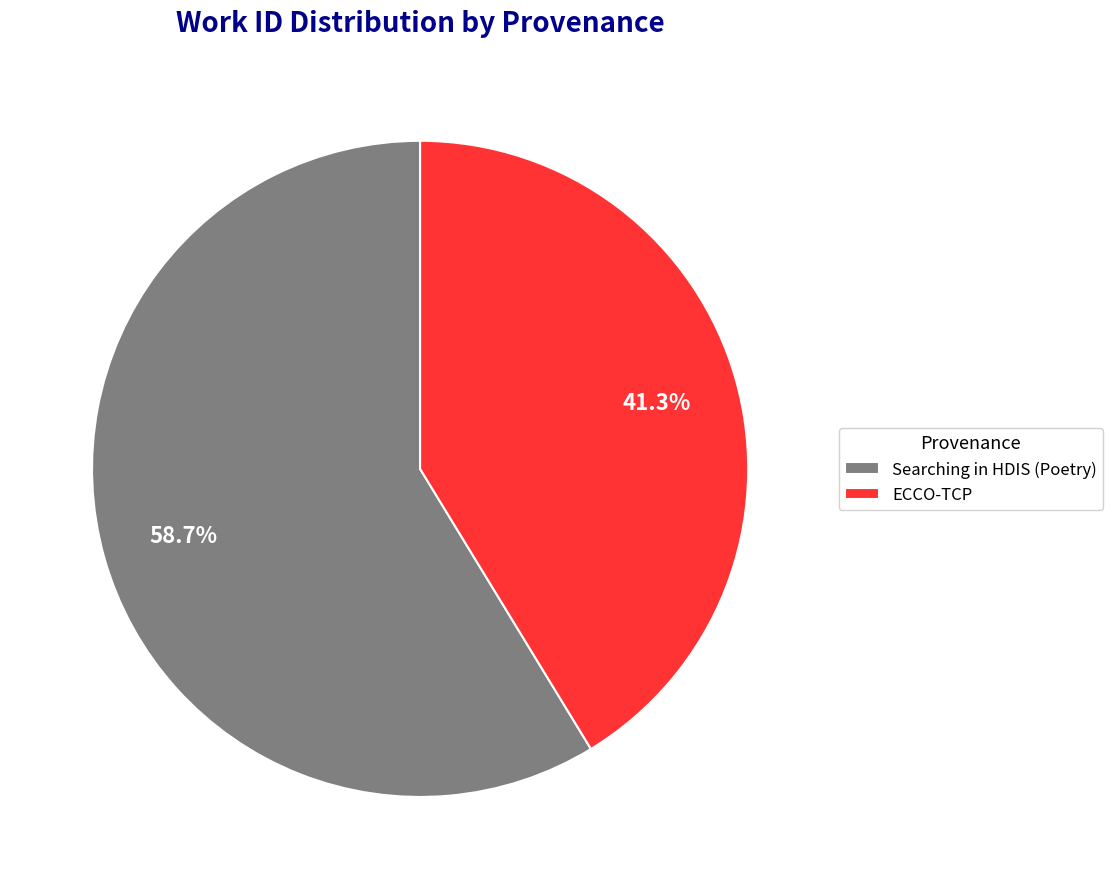

What percentage do ECCO-TCP and Searching in HDIS (Poetry) together represent?

100.0%